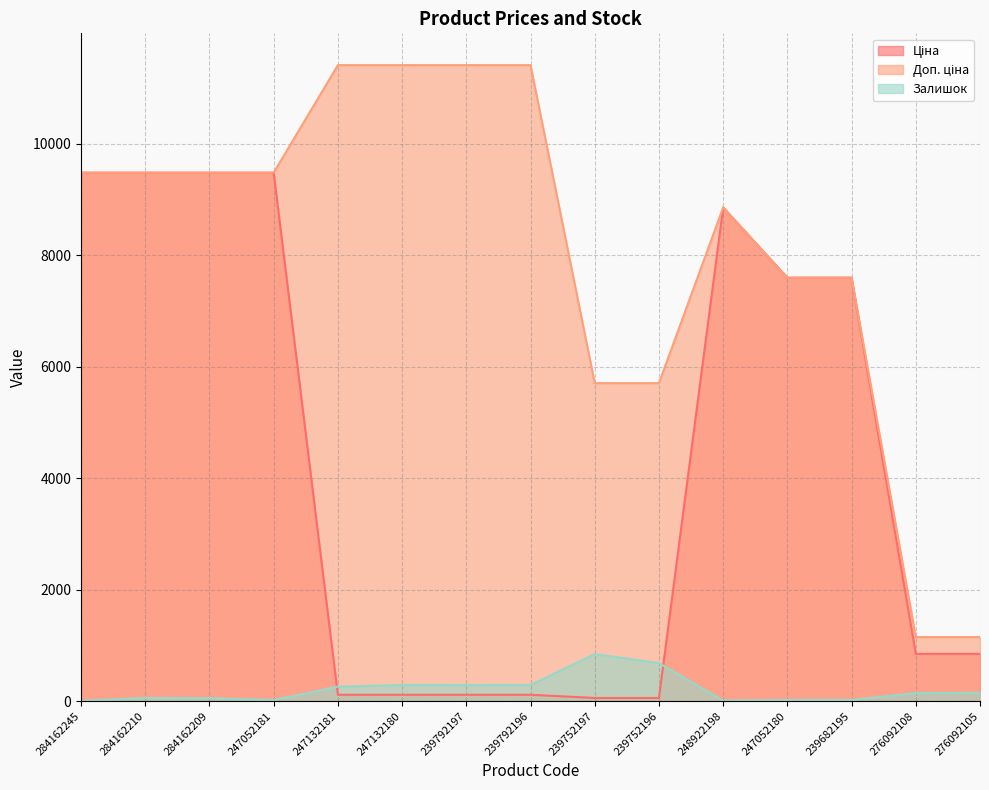

What is the label of the 9th point from the left?

239752197